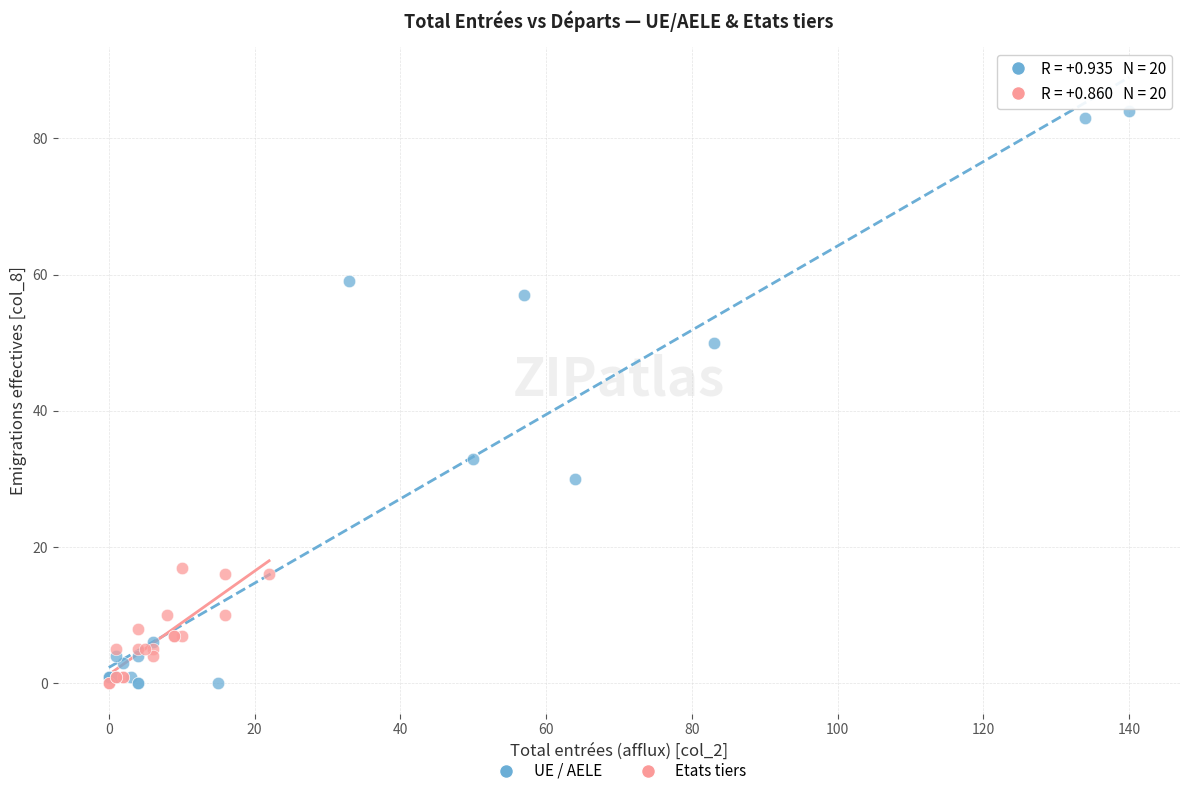

What are all the series names shown in the legend?

UE / AELE, Etats tiers